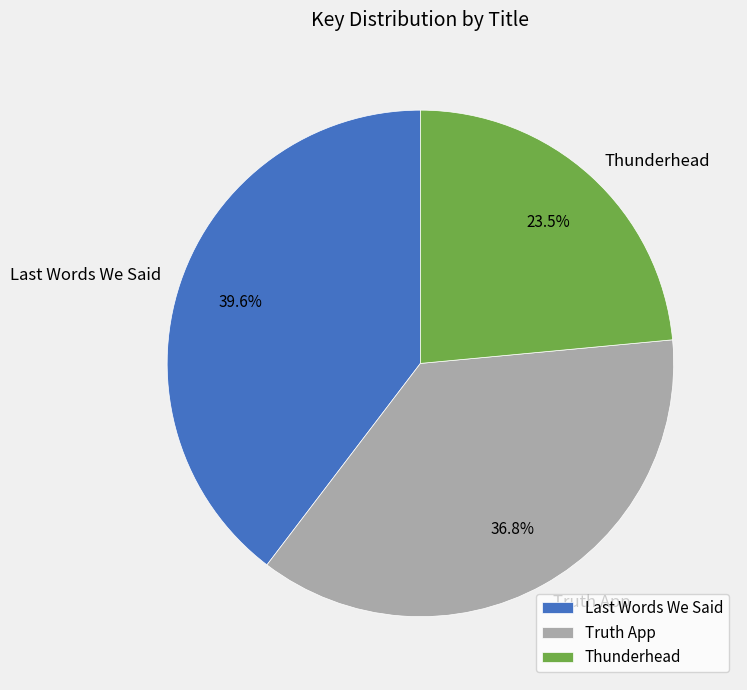

To the nearest percent, what is the average slice percentage?

33%